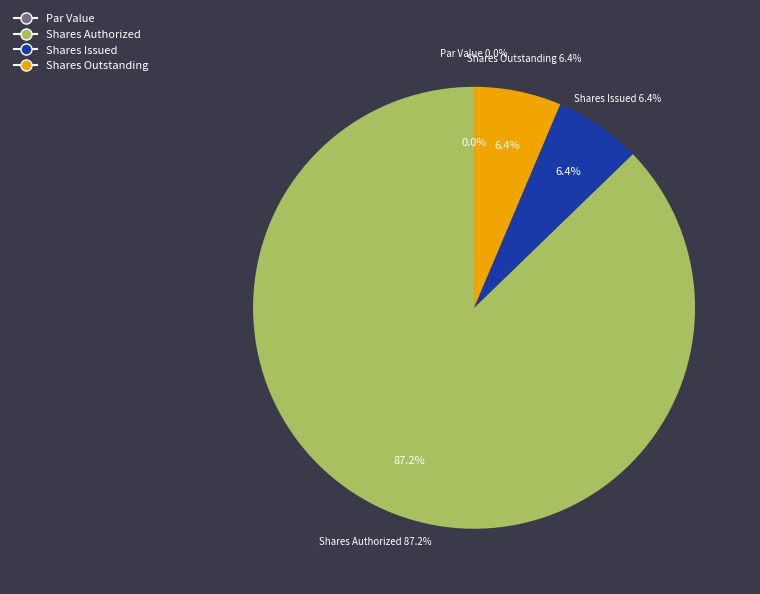

Is the sum of Common Stock, Shares, Issued and Common Stock, Shares Authorized greater than half?

Yes